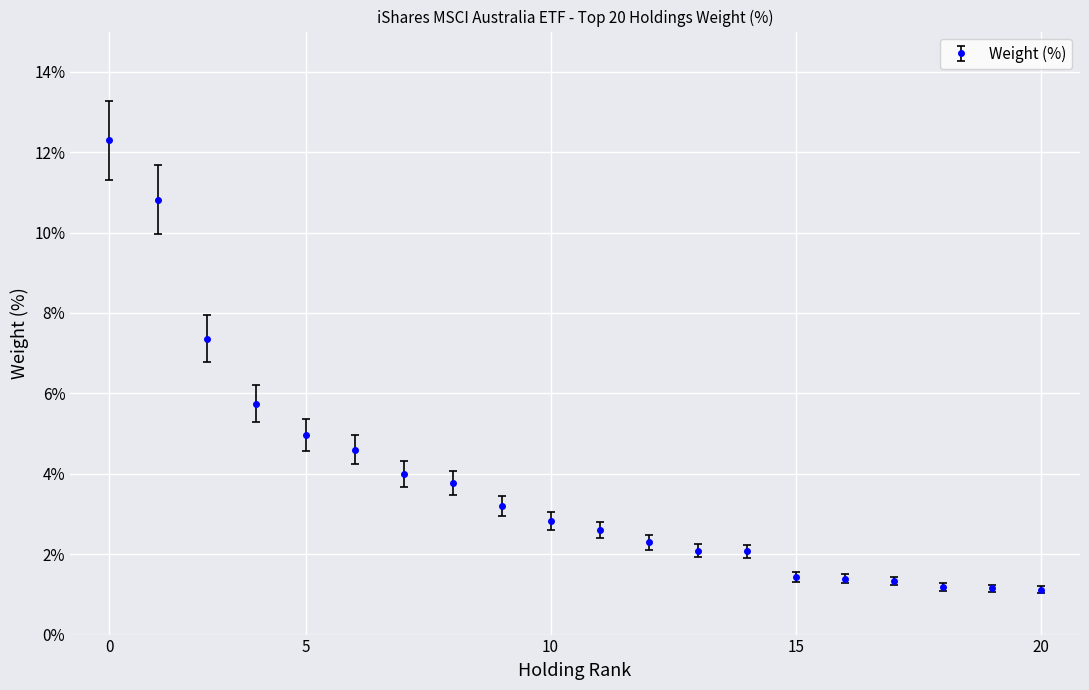

What is the minimum value shown in the chart?

1.1